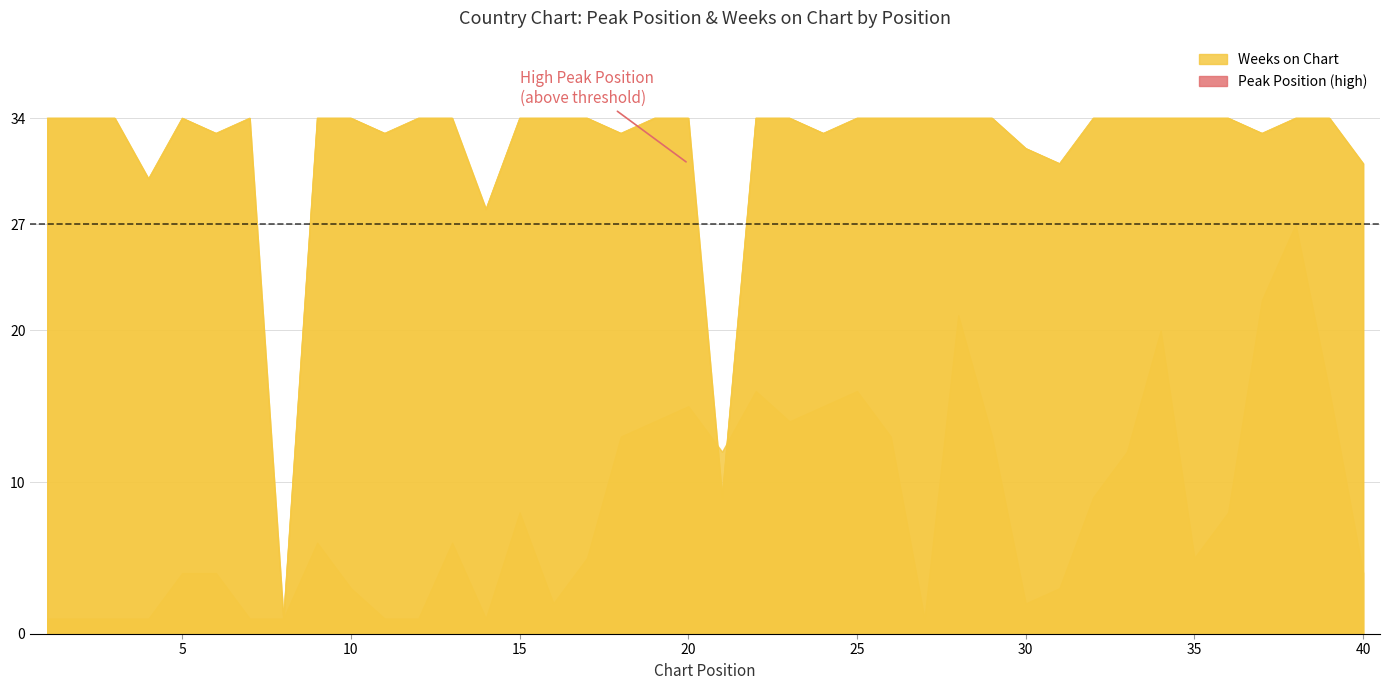

At which category does the chart reach its minimum across all series?

8